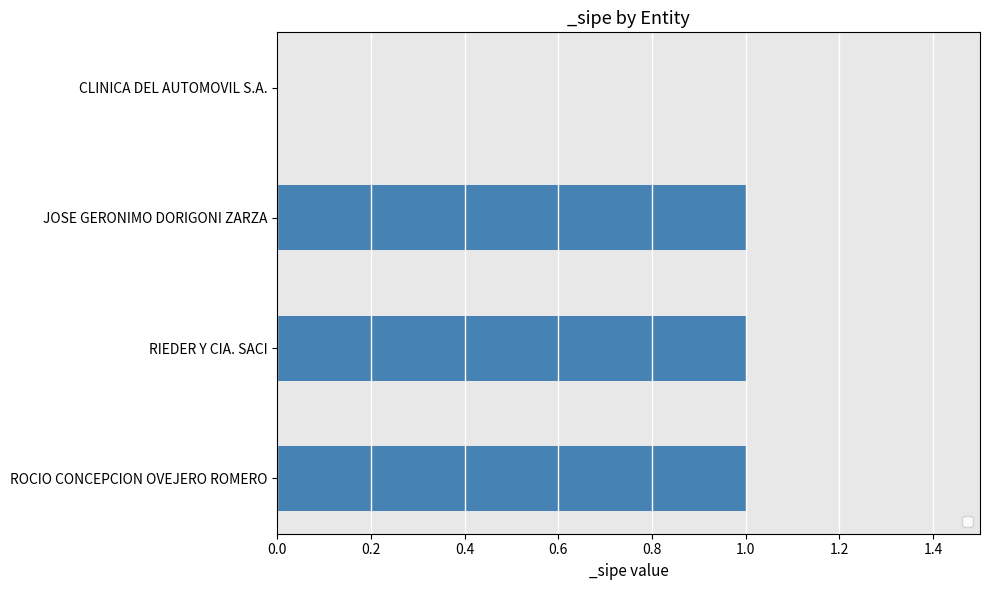

What is the sum of all values?

3